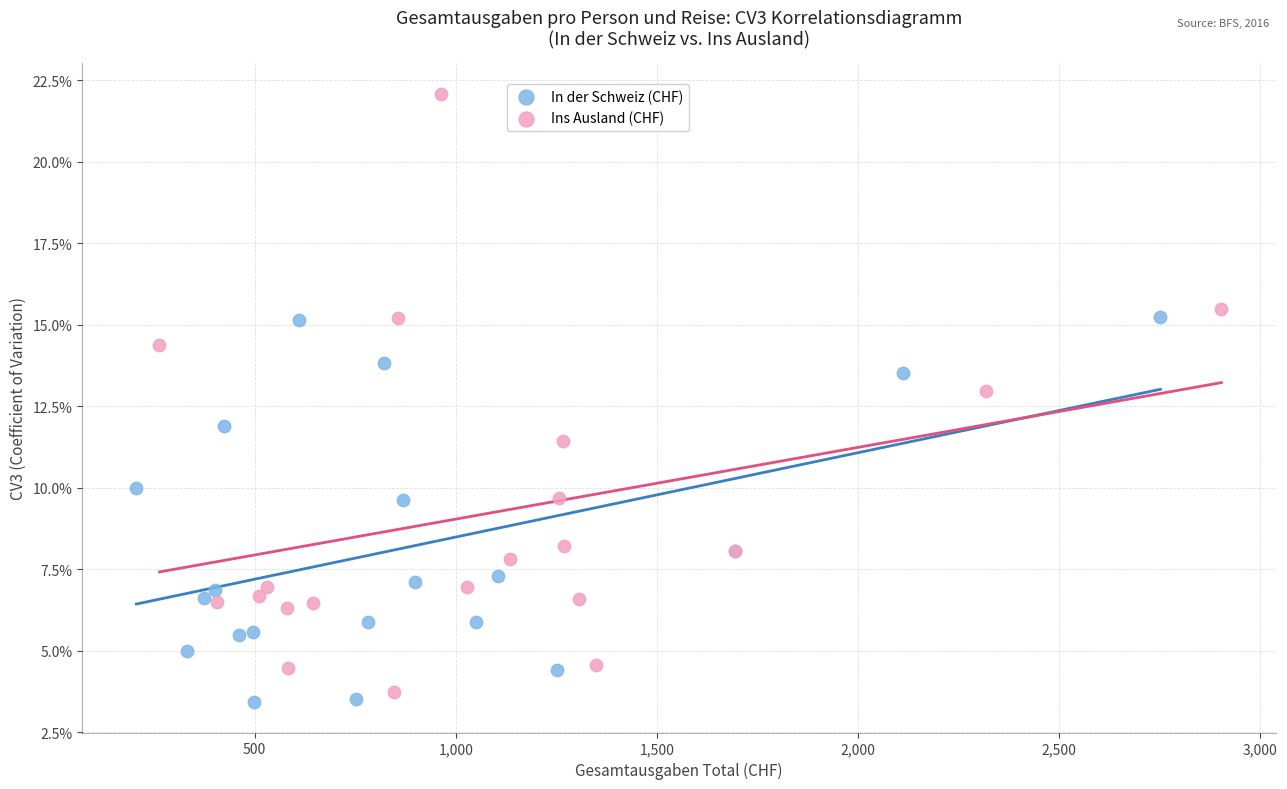

What are all the series names shown in the legend?

In der Schweiz (CHF), Ins Ausland (CHF)